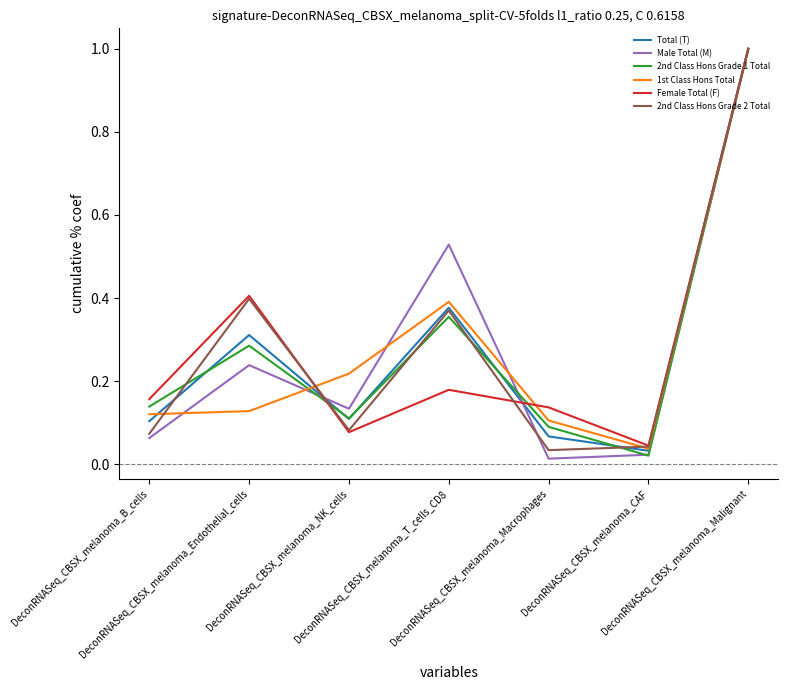

What is the highest value of the 2nd Class Hons Grade 1 Total series?

1.0